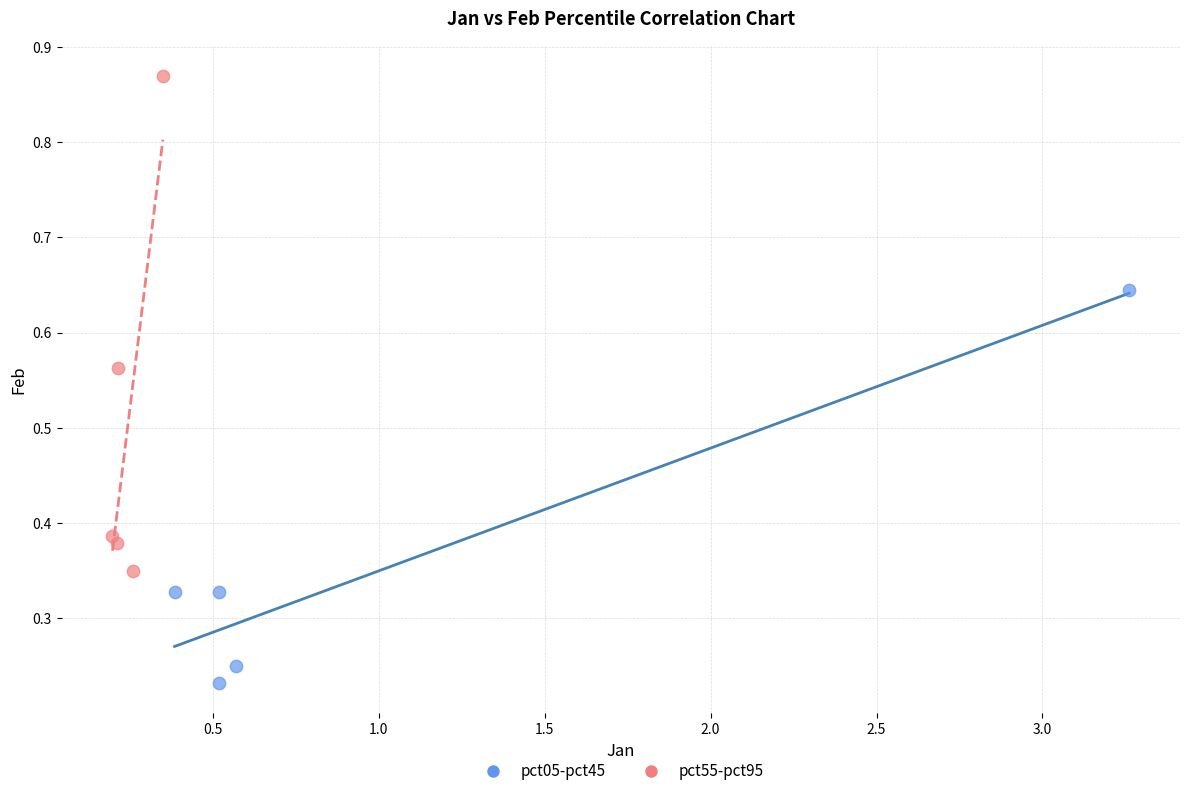

Which series has the widest spread of Y values?

pct55-pct95